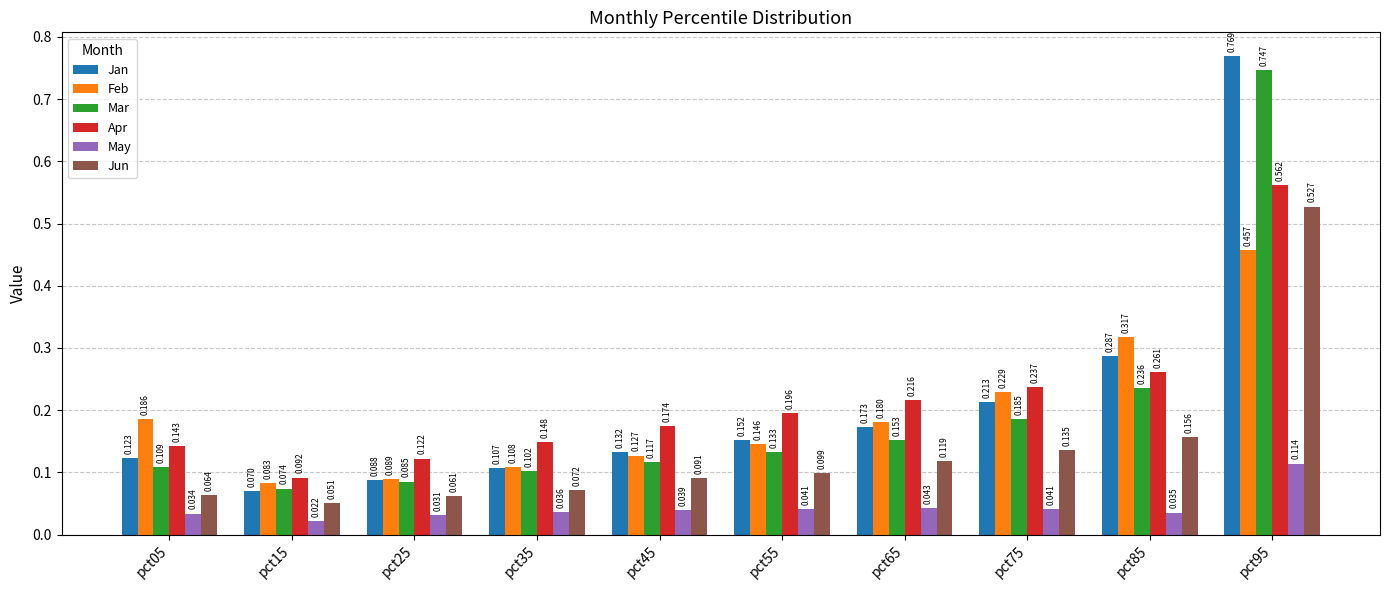

Does the chart contain stacked bars?

No